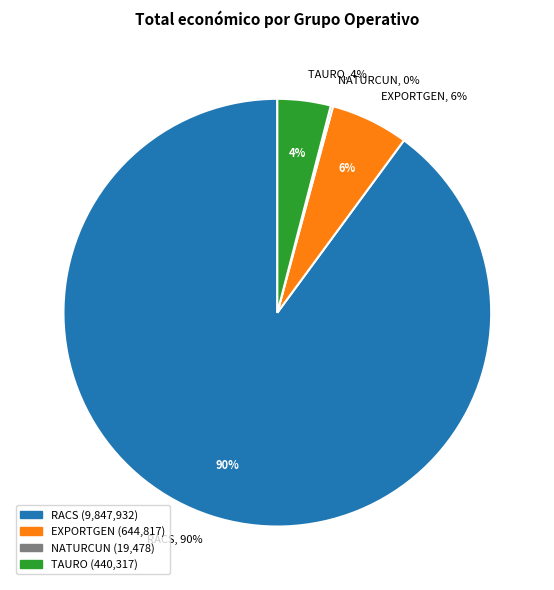

What percentage is NOT represented by EXPORTGEN?

94.1%